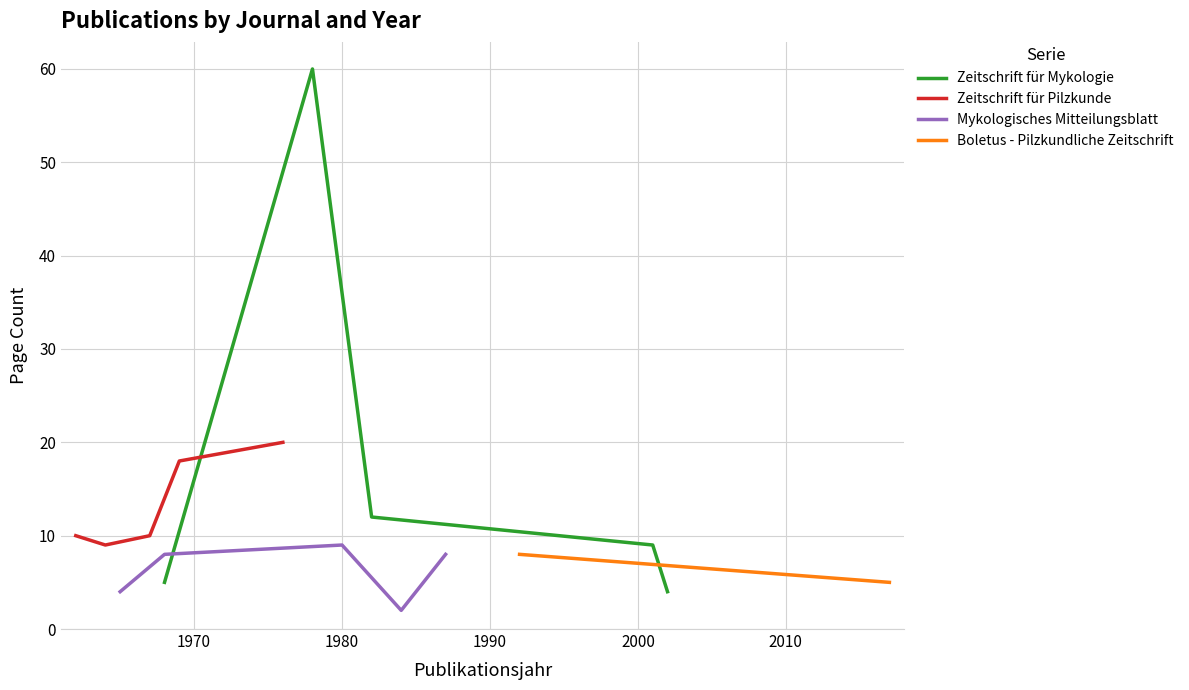

What is the maximum value for Zeitschrift für Mykologie?

60